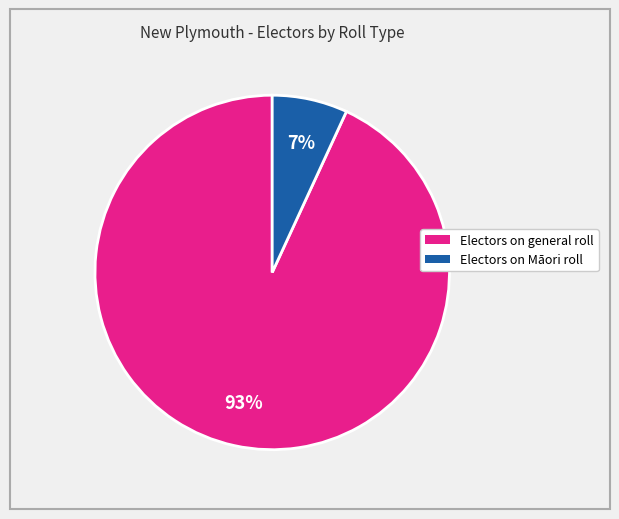

How many slices are in this pie chart?

2